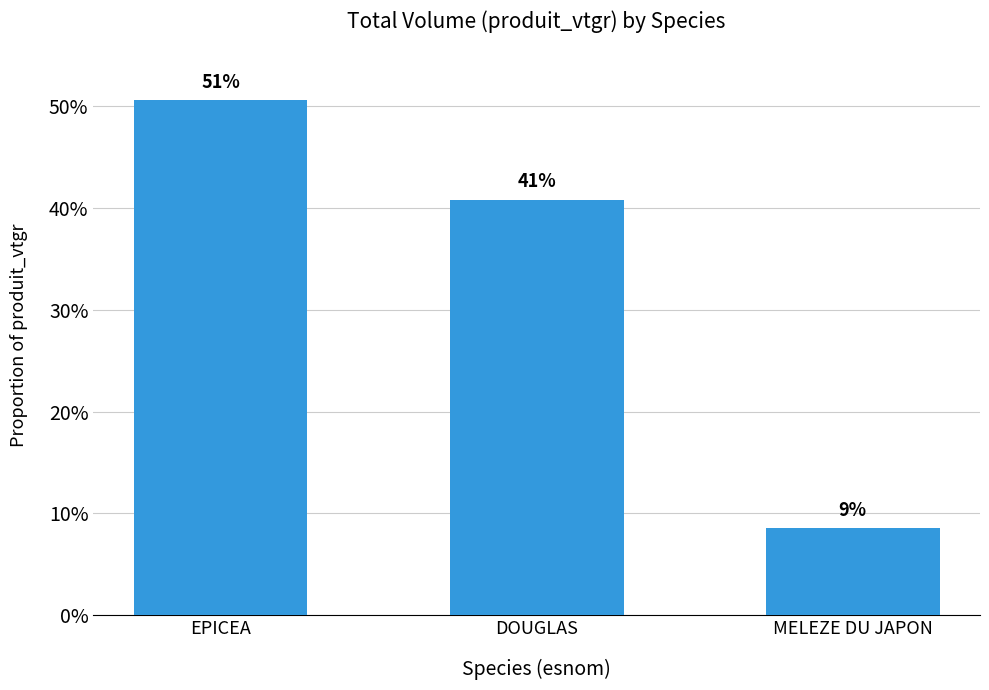

Does the chart contain any negative values?

No